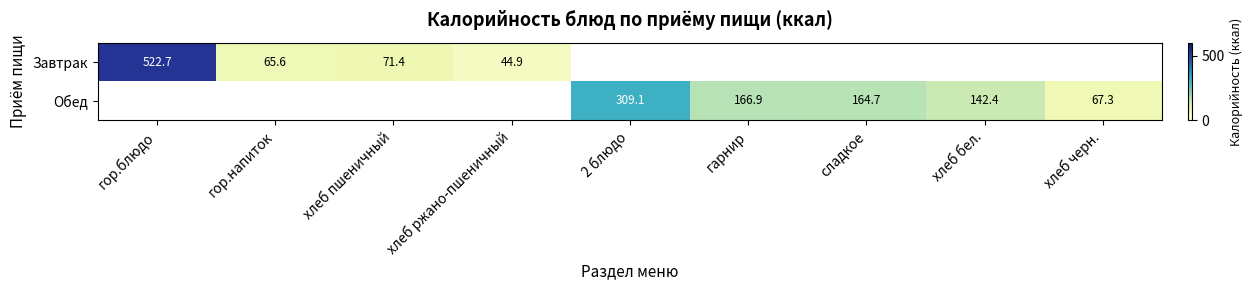

Rank the series by their average value, from highest to lowest.

Завтрак, Обед